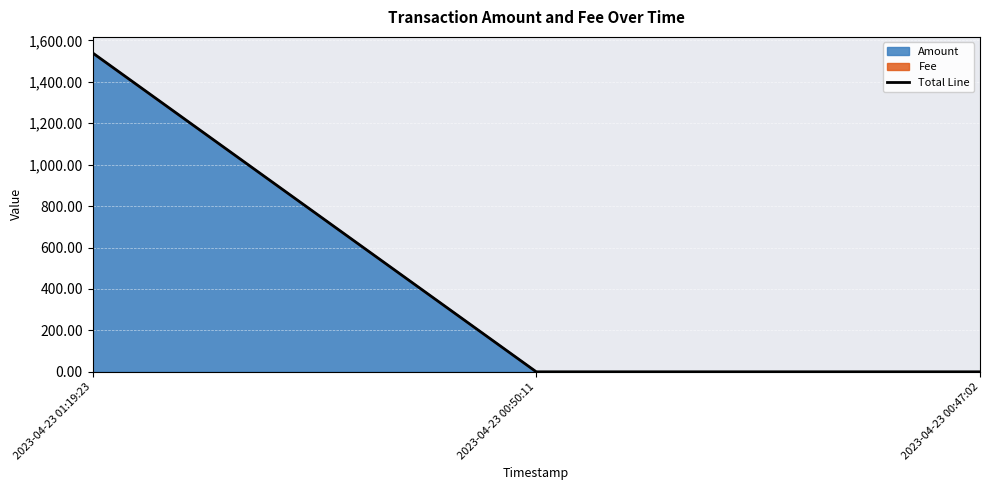

Reading left to right, list all the values displayed in this chart.

1540.0	0.0	0.0